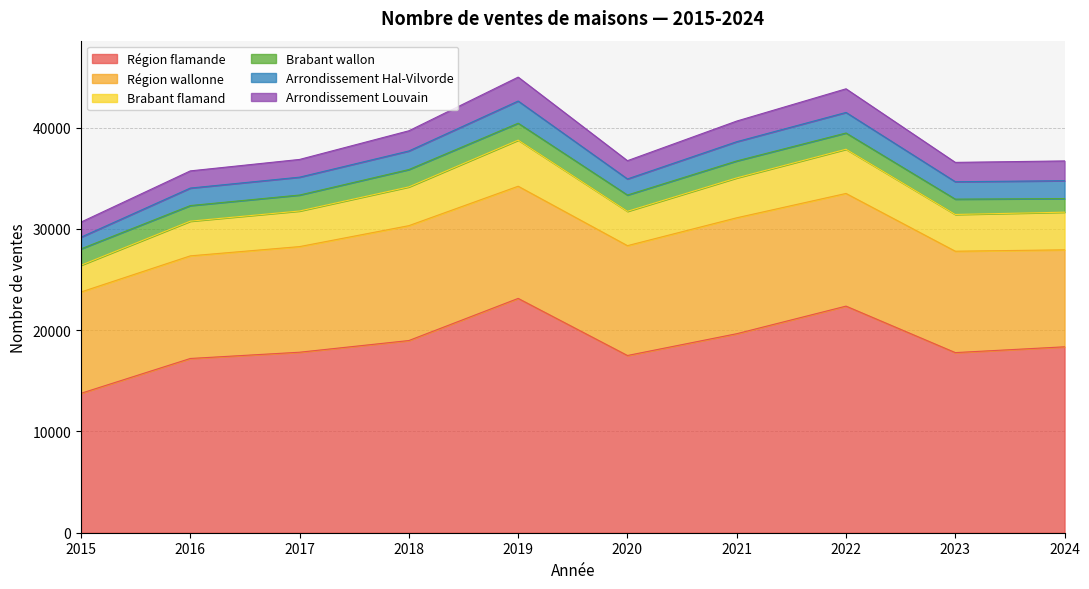

What is the spread (max minus min) of values at 2015?

12615